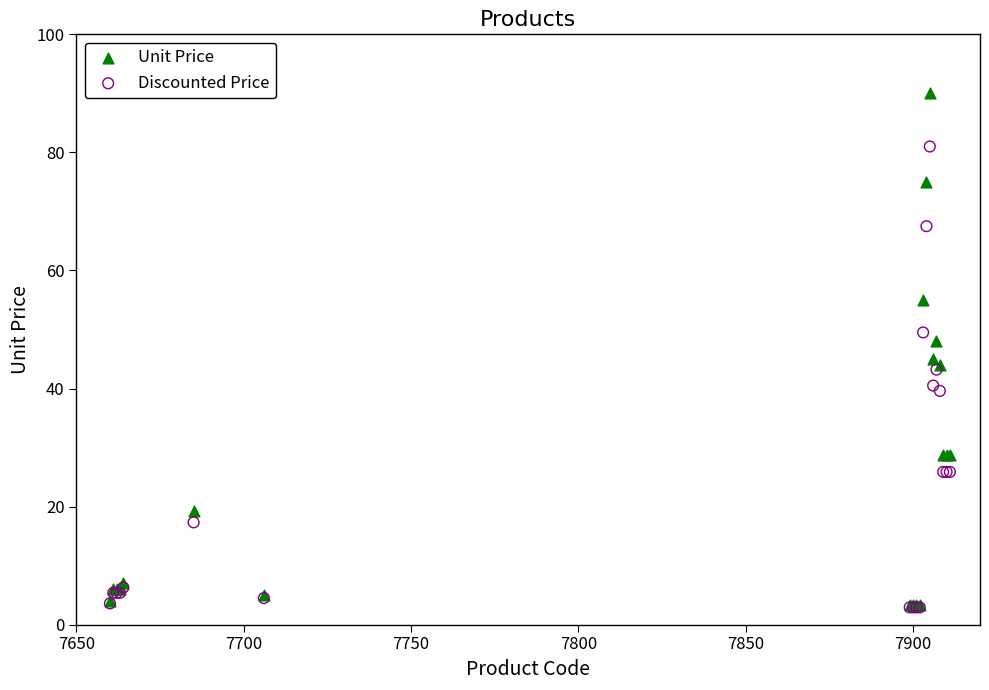

In the Unit Price series, what Y value is closest to 46?

45.0